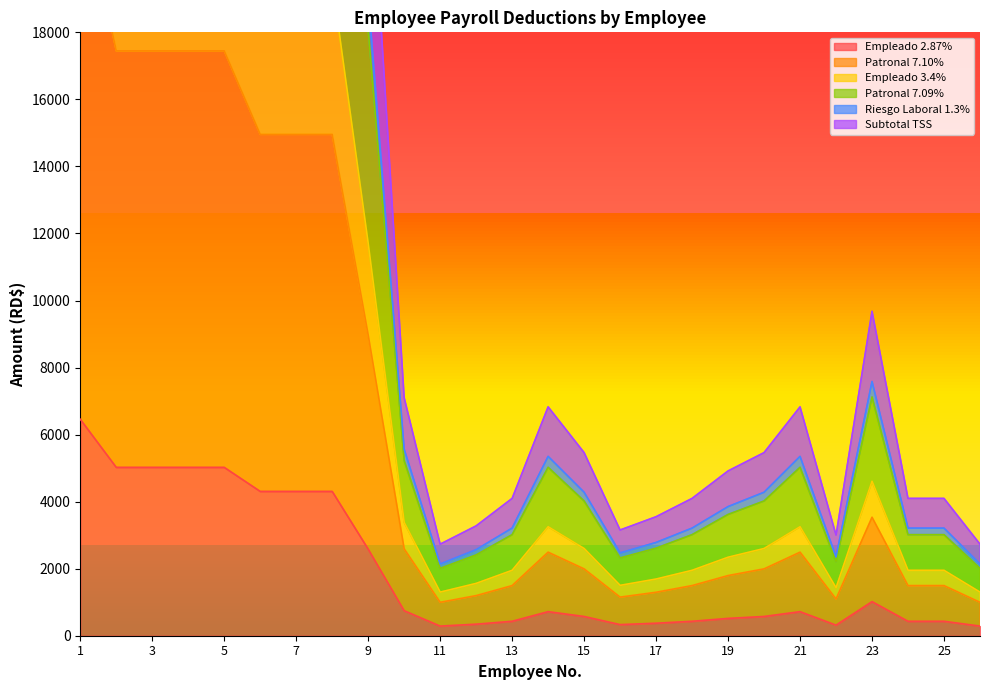

The value of Empleado 2.87% at 3 is 1485.4. True or false?

False